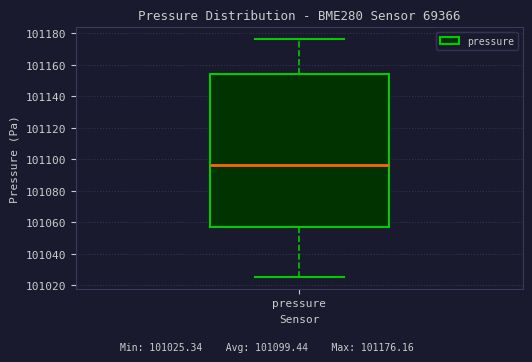

Transcribe this box plot: give where the median line is, the range the box spans, and where the two whiskers end, as read against the y-axis. The values are not printed on the chart, so give them approximately, as read against the axis.

median 101096, box 101058 to 101154, whiskers 101026 to 101176